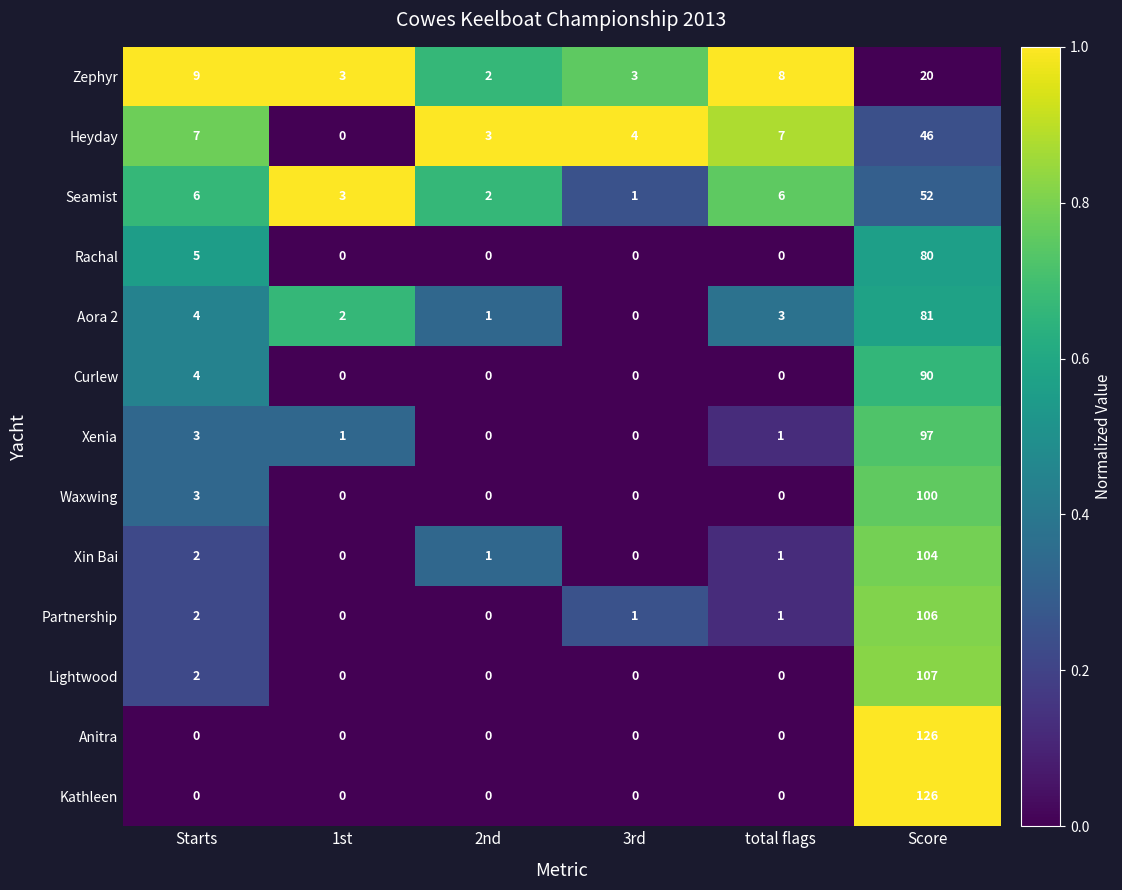

What is the total value across all series at Starts?

47